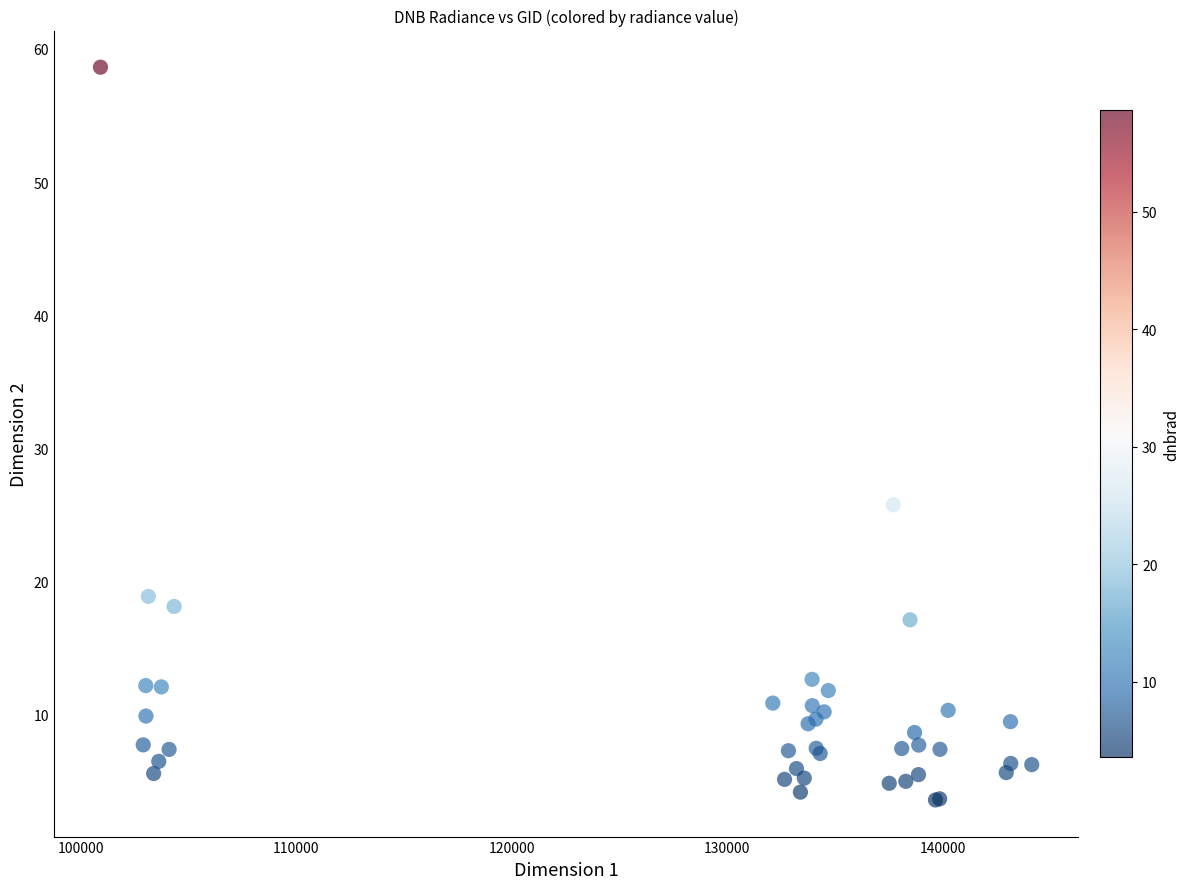

What Y value in the scatter plot is closest to 31?

25.8